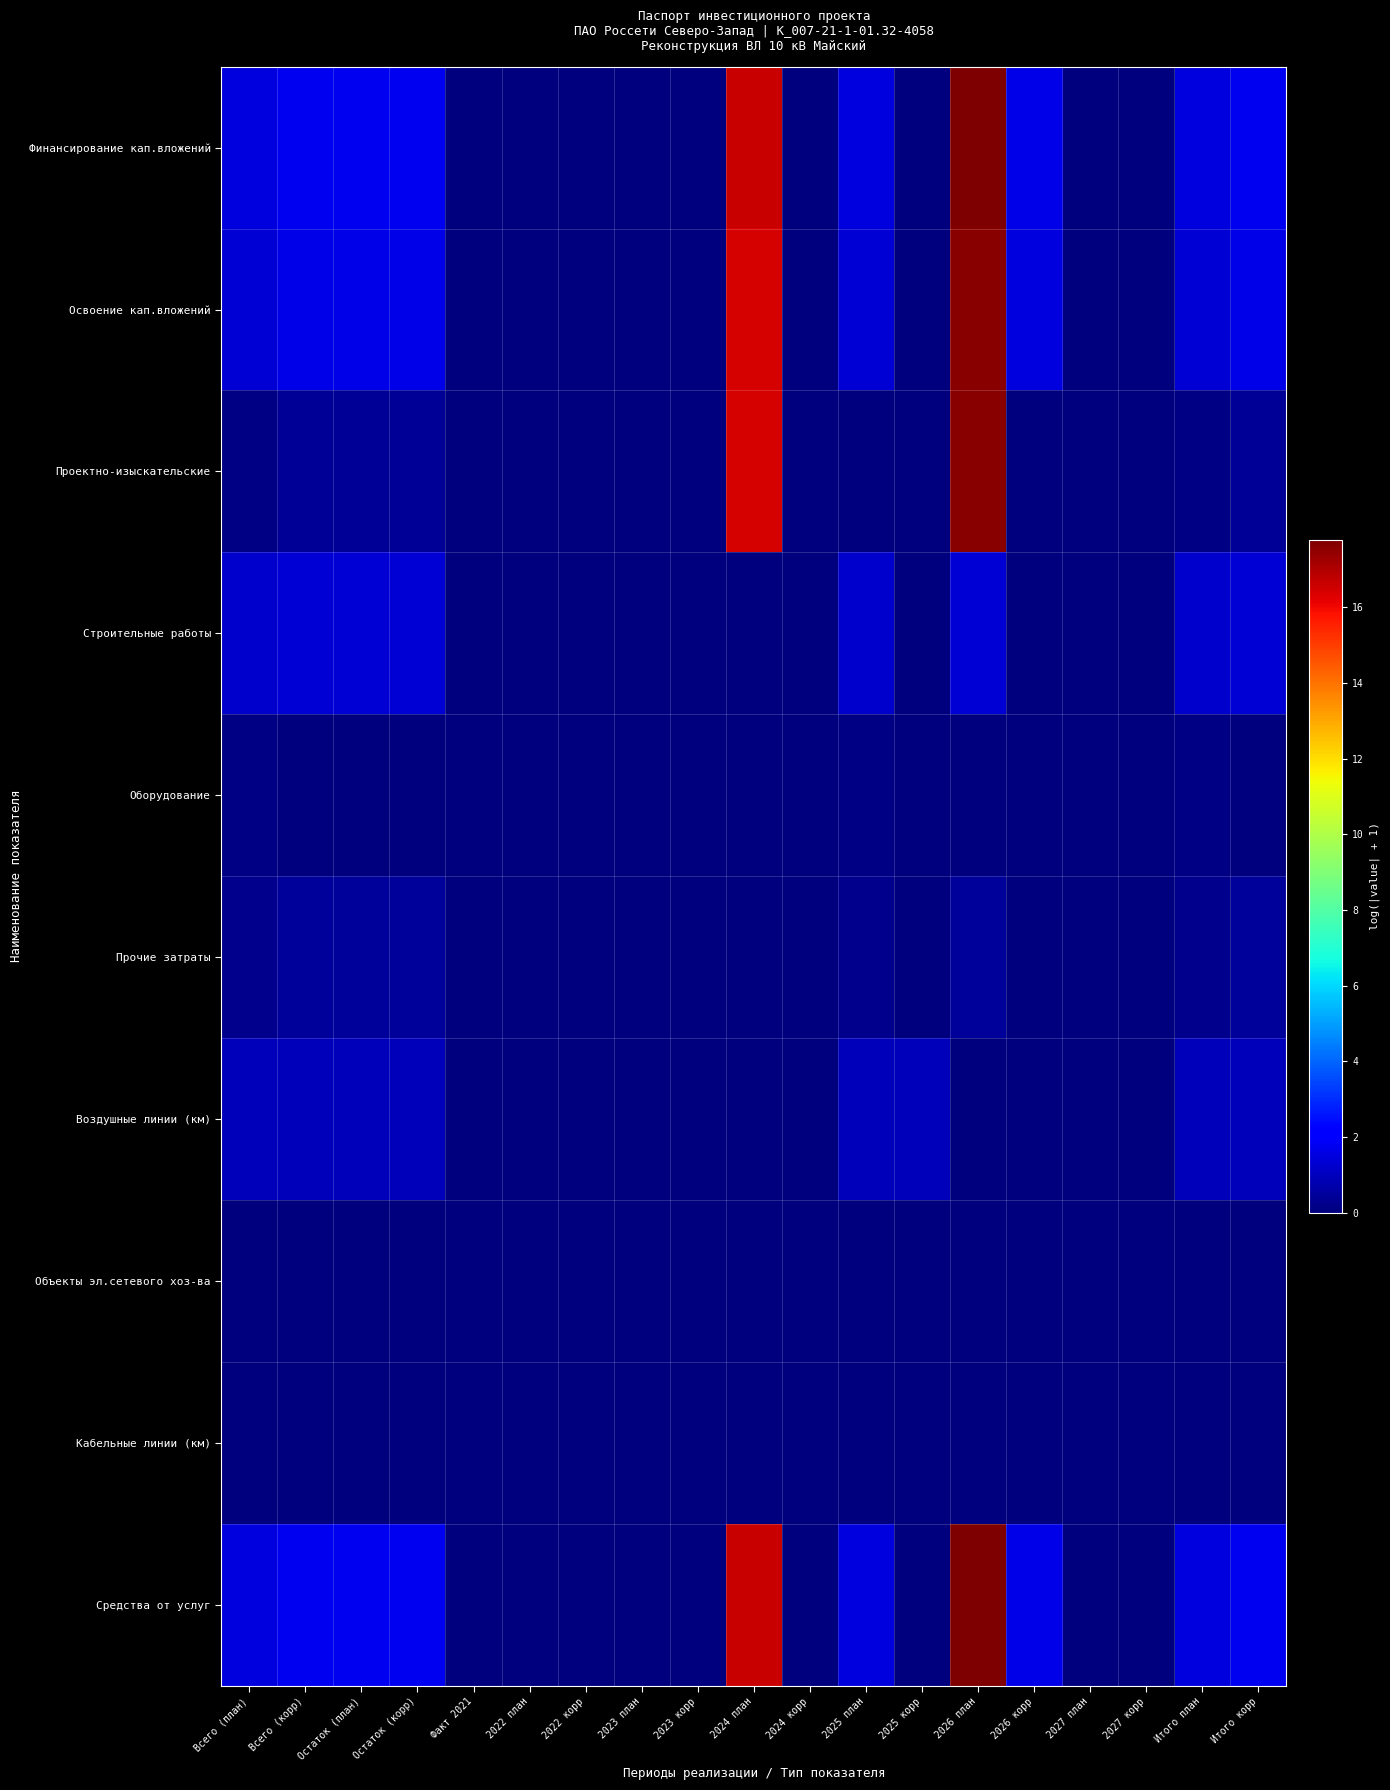

Between 2022 план and 2025 корр, which series saw the biggest shift?

Воздушные линии (км)